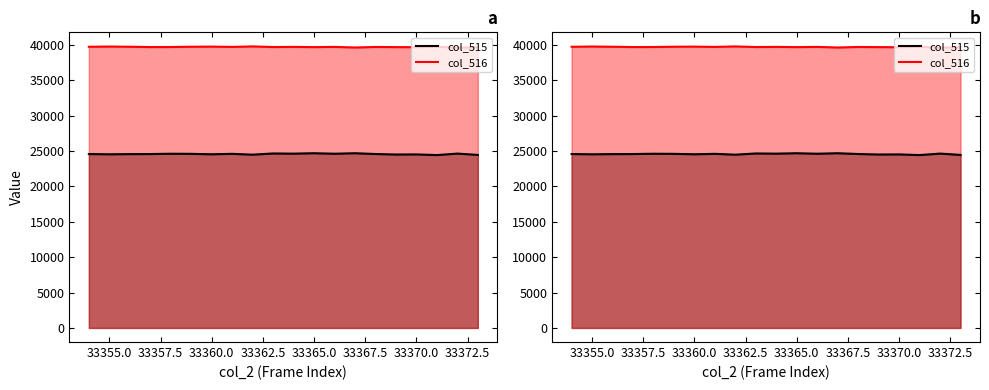

What is the sum of the col_516 values at 33363 and 33366?

79357